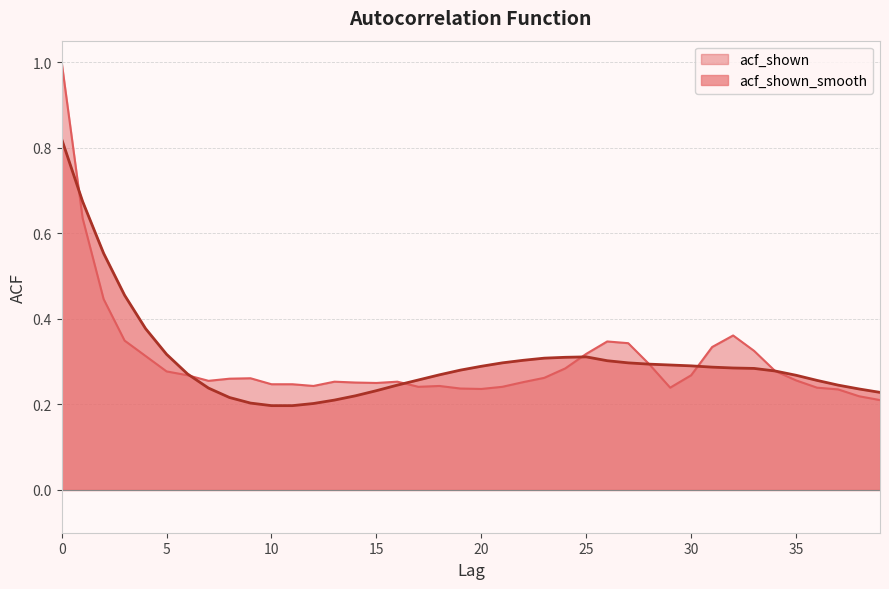

Rank the categories by acf_shown value from lowest to highest.

39, 38, 37, 20, 19, 29, 36, 17, 21, 12, 18, 10, 11, 15, 14, 22, 13, 16, 7, 35, 8, 9, 23, 6, 30, 5, 34, 24, 28, 4, 25, 33, 31, 27, 26, 3, 32, 2, 1, 0